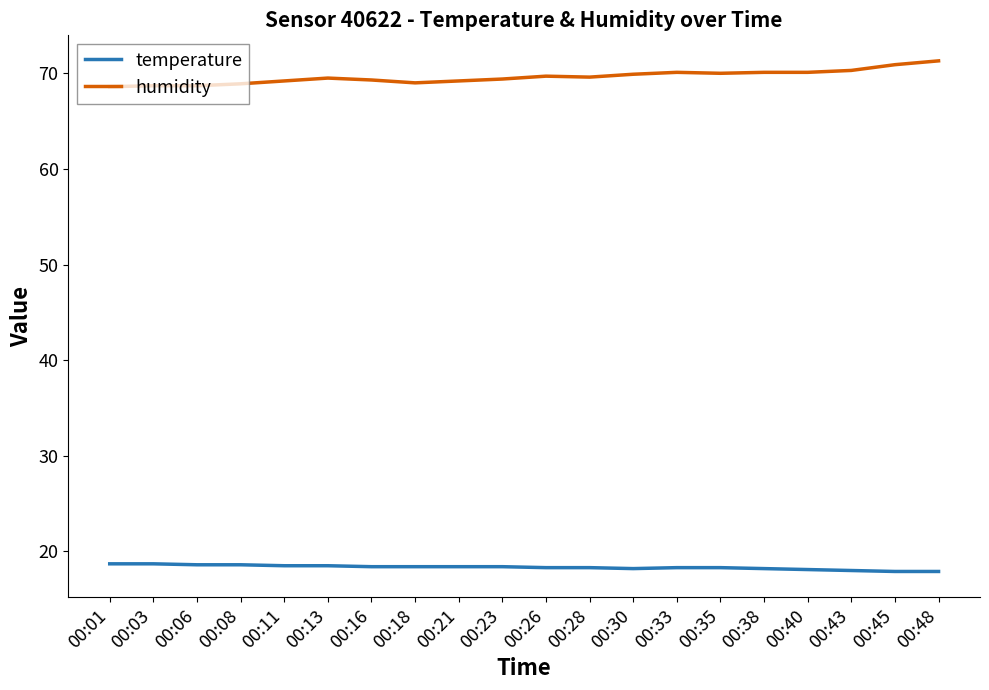

Rank the series at 00:16 from highest to lowest value.

humidity, temperature